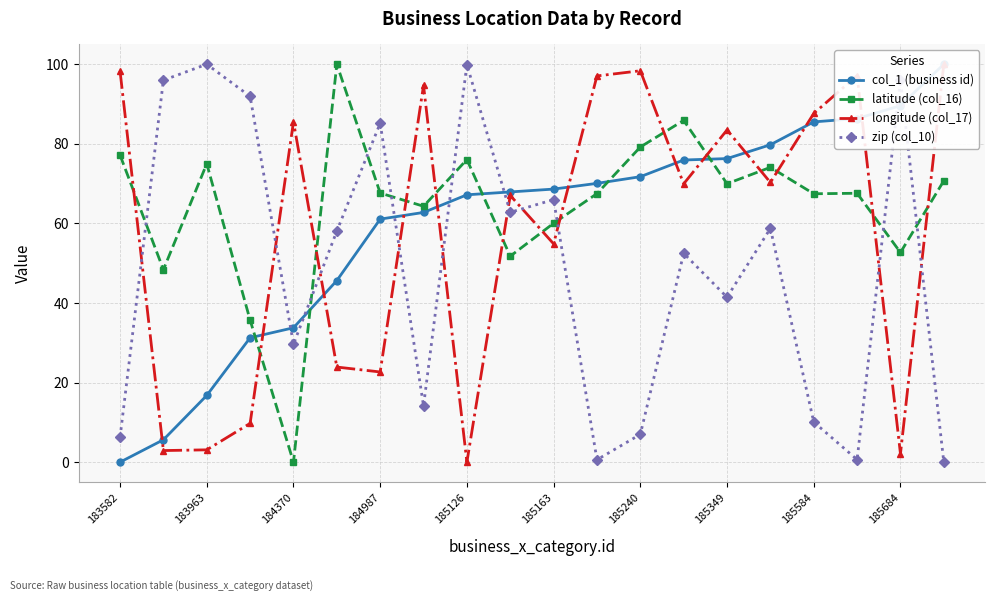

List the series in order of their peak value, highest first.

col_1 (business id), latitude (col_16), longitude (col_17), zip (col_10)